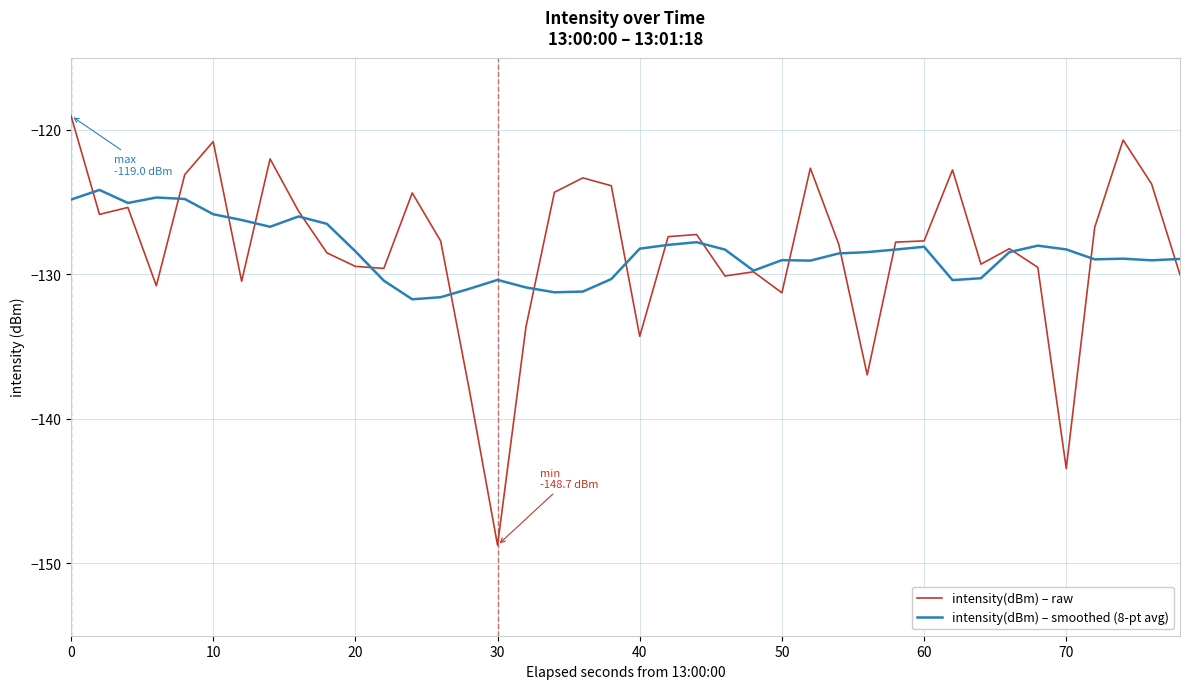

Rank the series by their maximum value, from lowest to highest.

intensity(dBm) – smoothed (8-pt avg), intensity(dBm) – raw